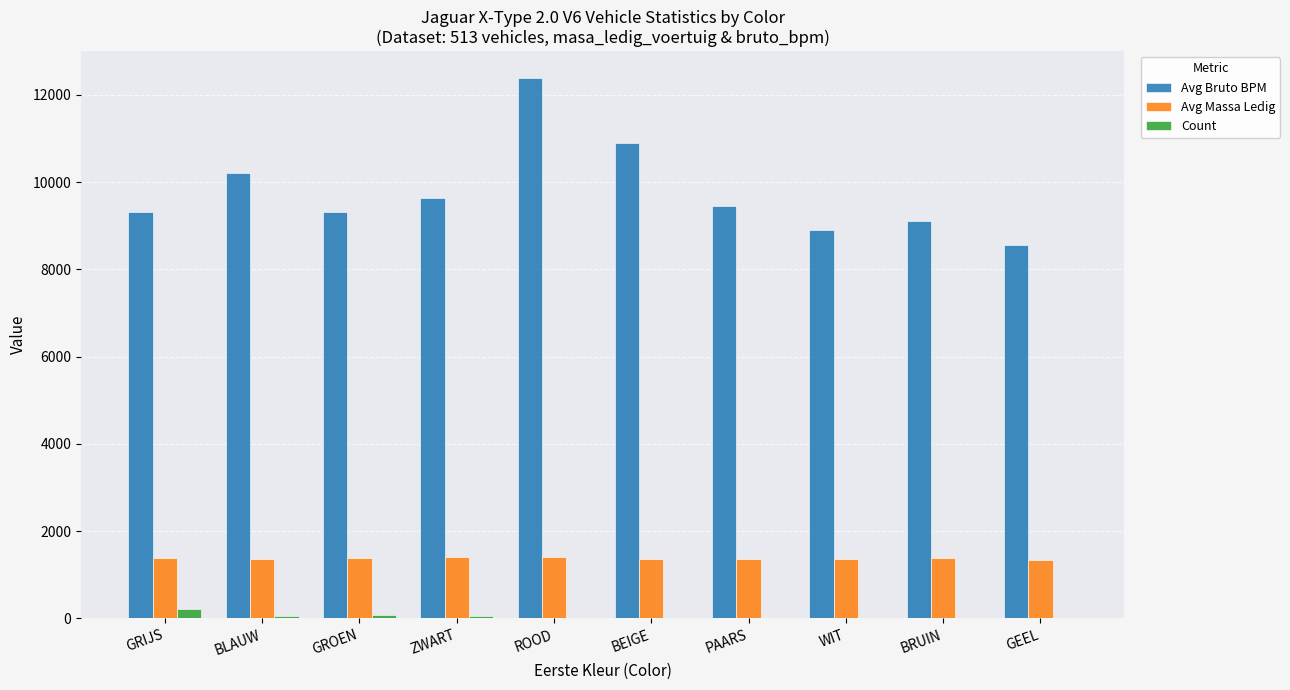

At which category is the sum across all series the highest?

ROOD